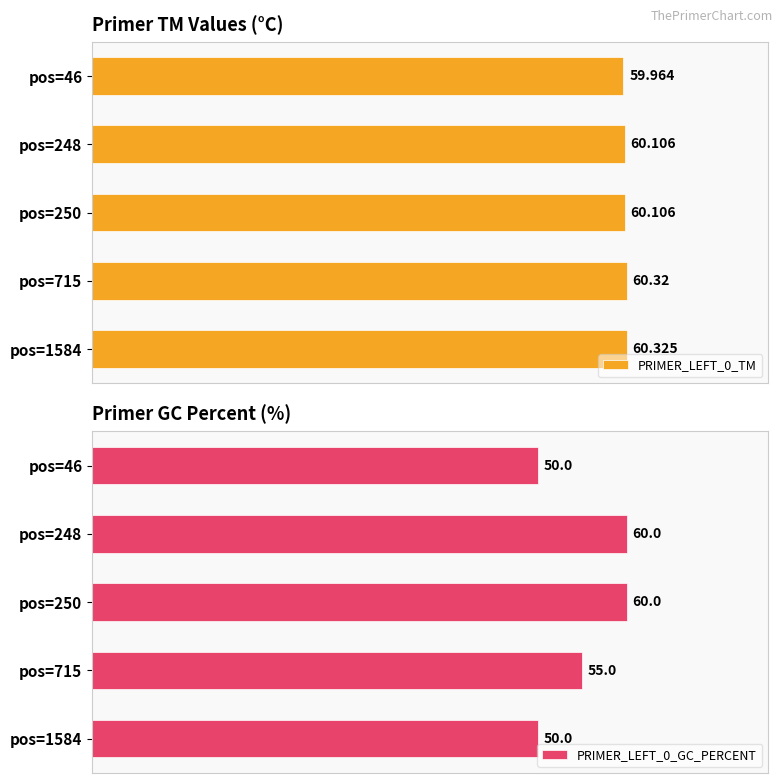

At which label is PRIMER_LEFT_0_GC_PERCENT closest to 55?

pos=715